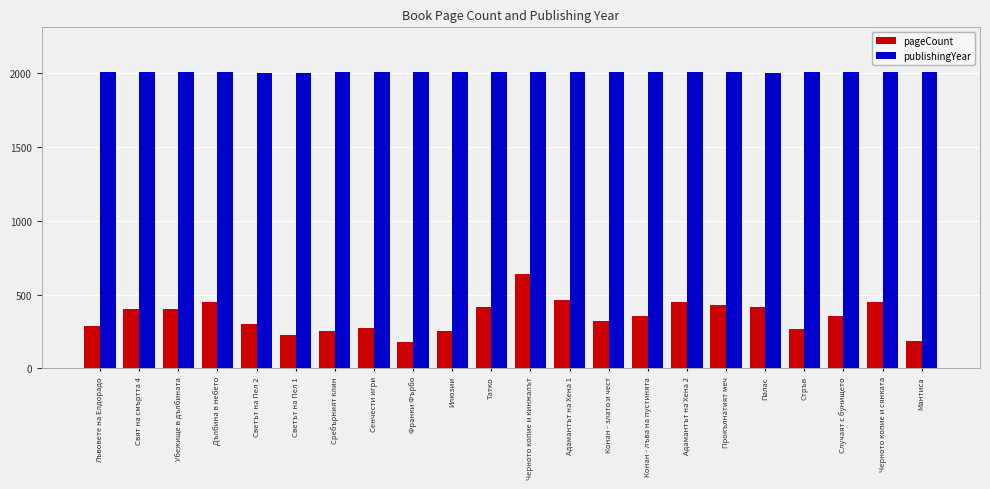

Is the value of pageCount at Сребърният клин greater than the value of publishingYear at Светът на Пел 2?

No